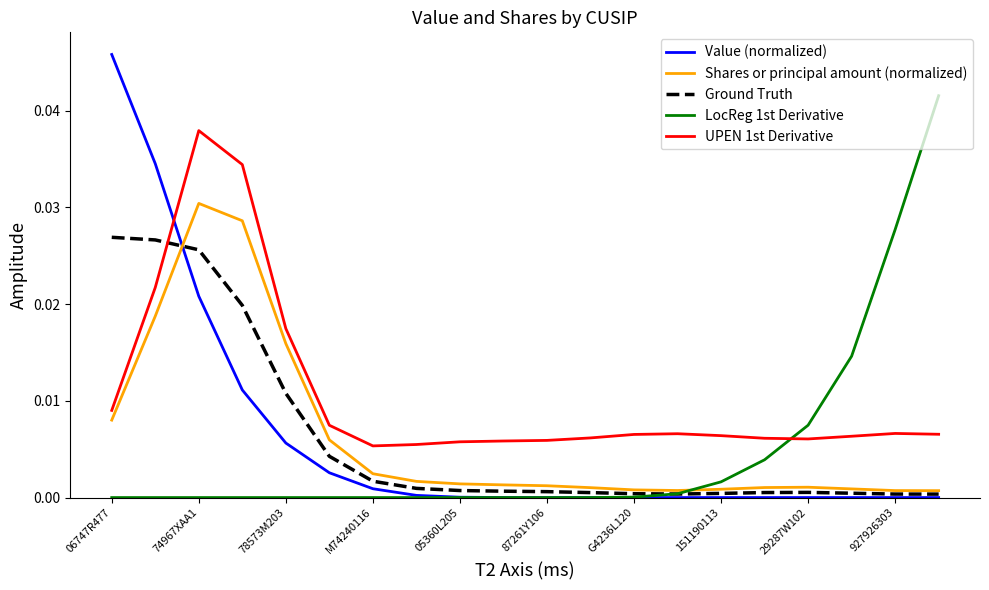

True or false: Shares or principal amount (normalized) and UPEN 1st Derivative intersect in this chart.

False